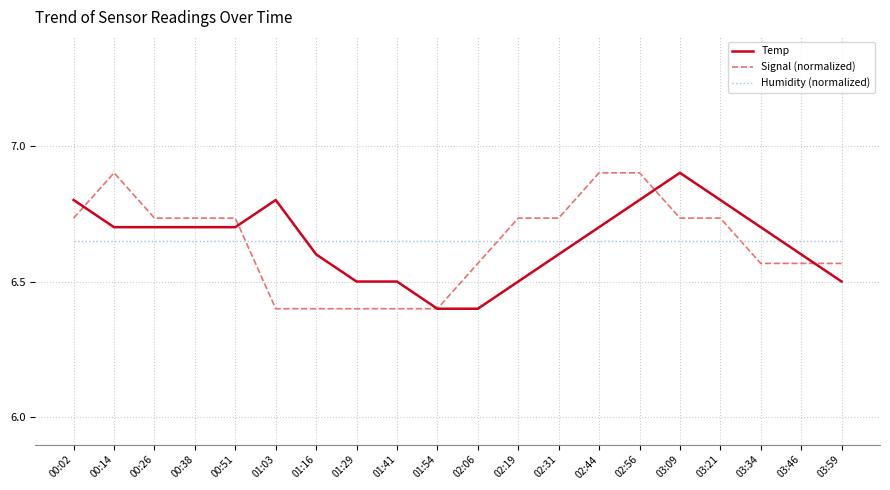

What is the maximum value for Signal (normalized)?

6.9